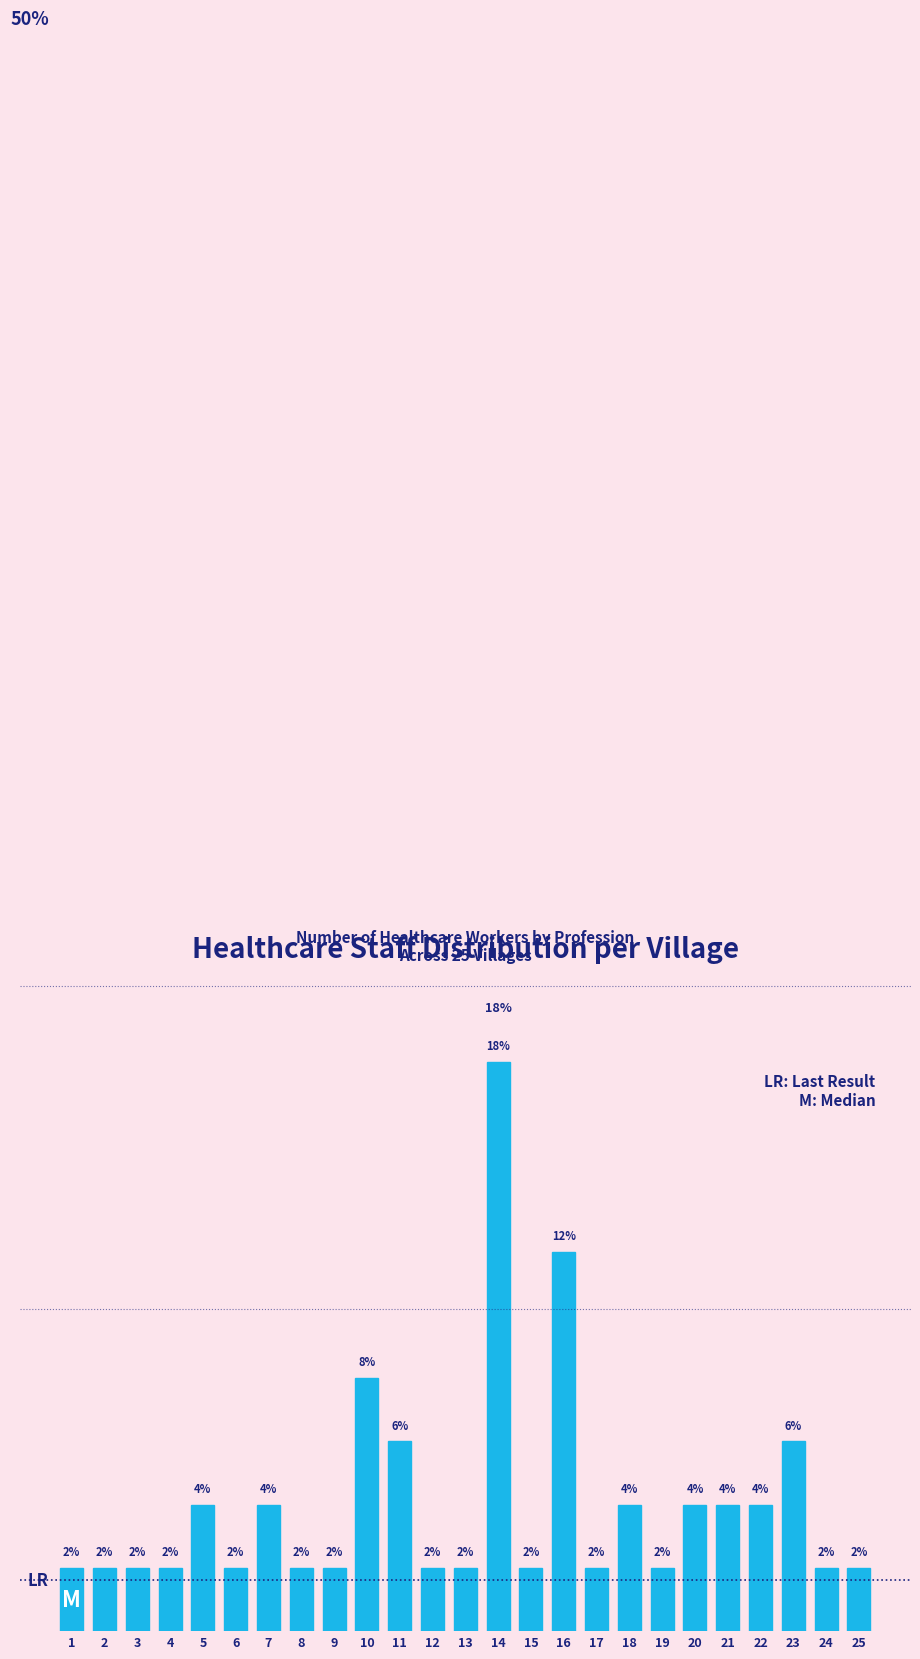

Are the bars horizontal?

No